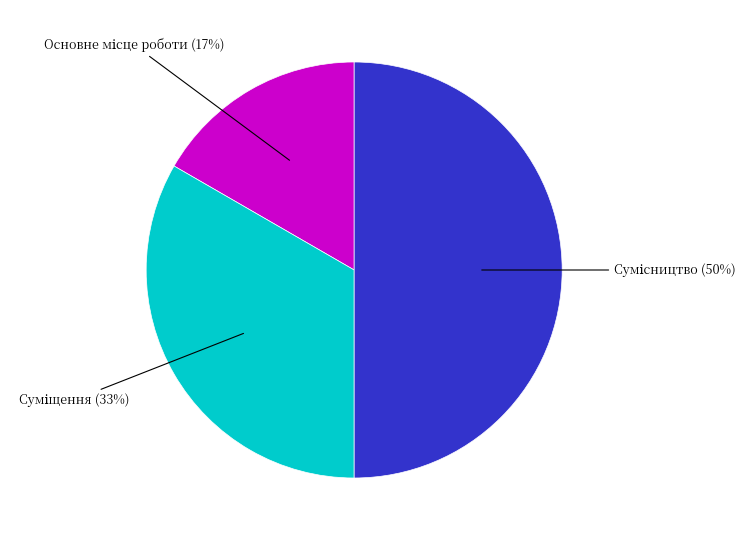

To the nearest percent, what is the average slice percentage?

33%